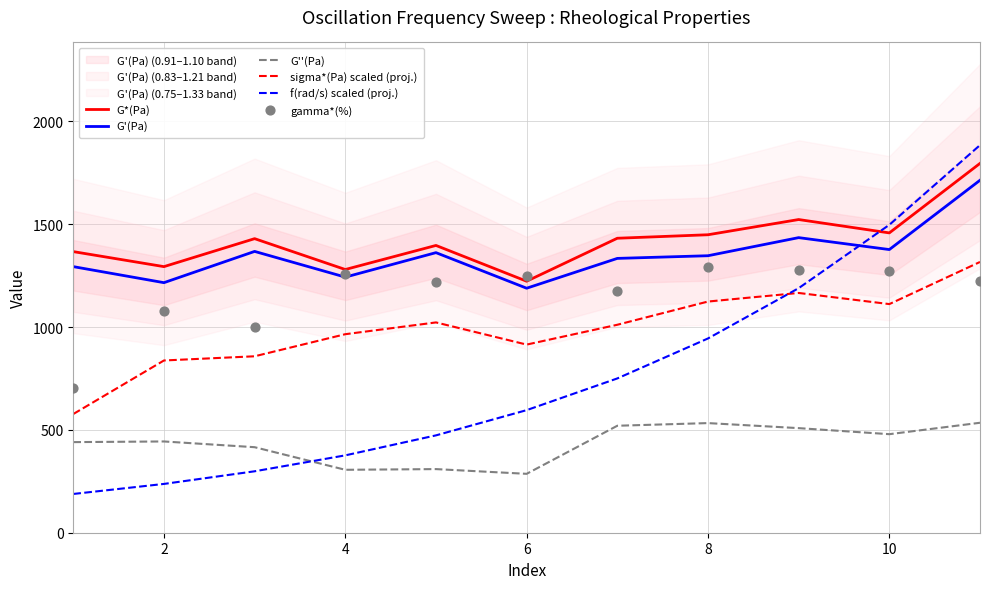

Which series reaches the maximum Y coordinate?

f(rad/s) scaled (proj.)